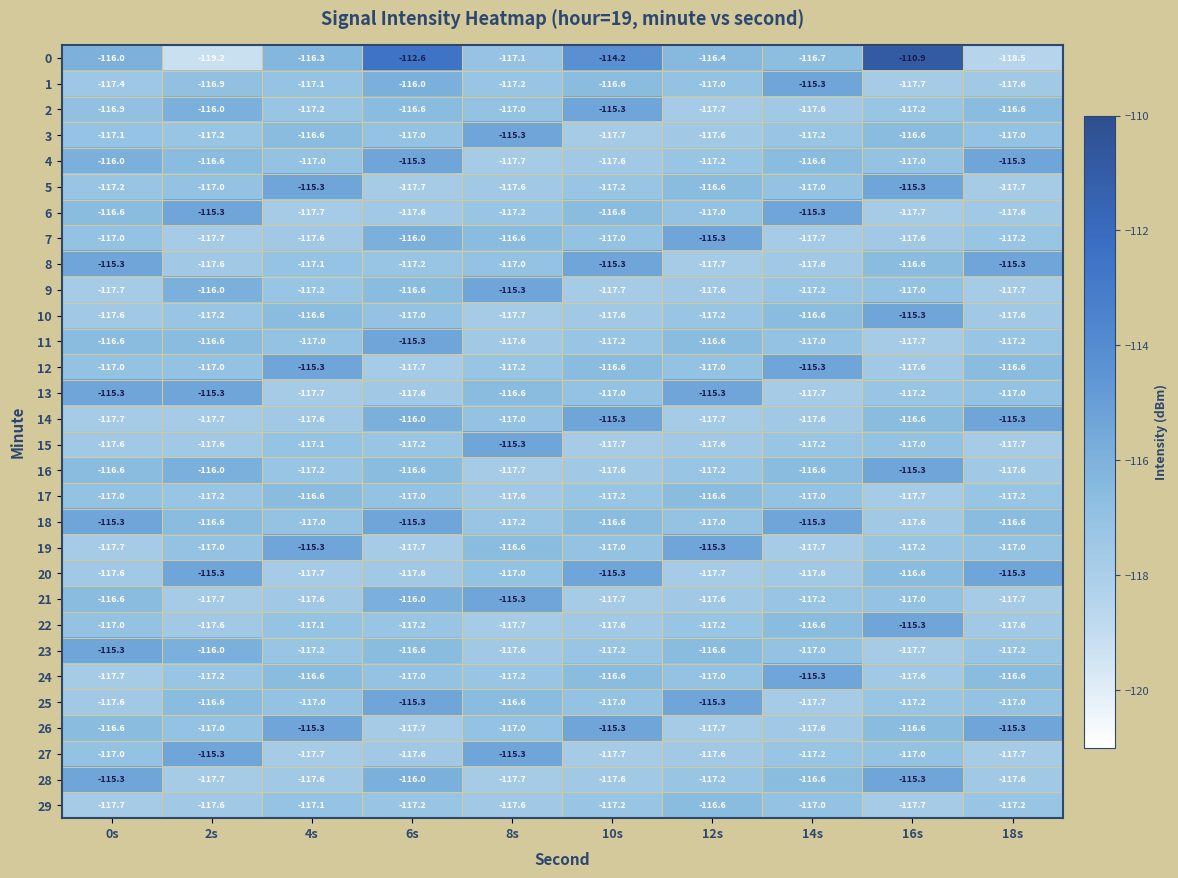

Is it true that 1 equals -117.6 at 18s?

True